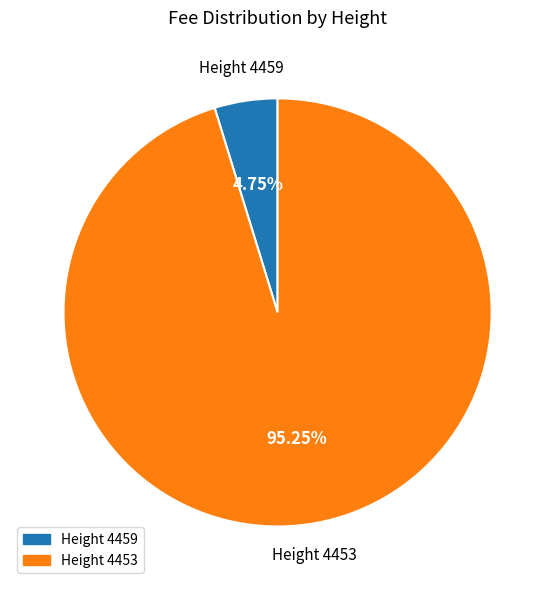

Which slice is the smallest?

Height 4459